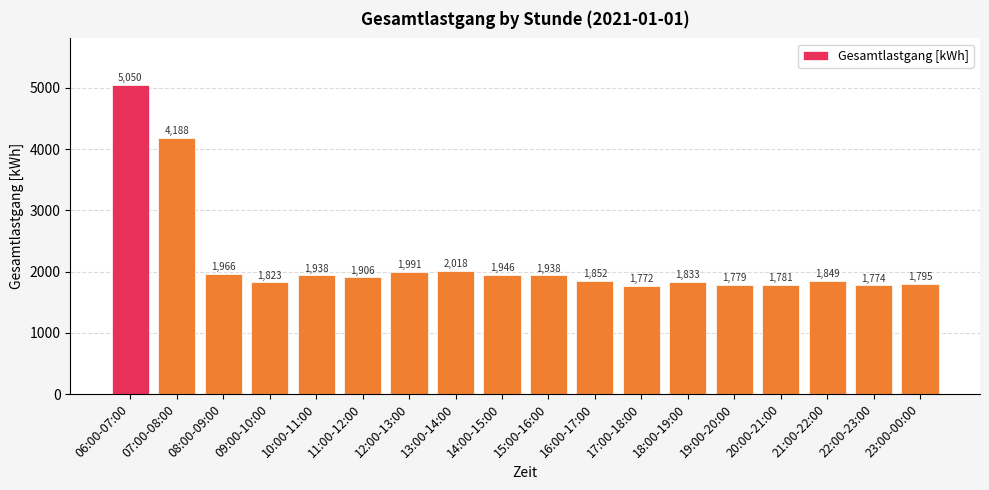

What is the greatest value displayed?

5050.2